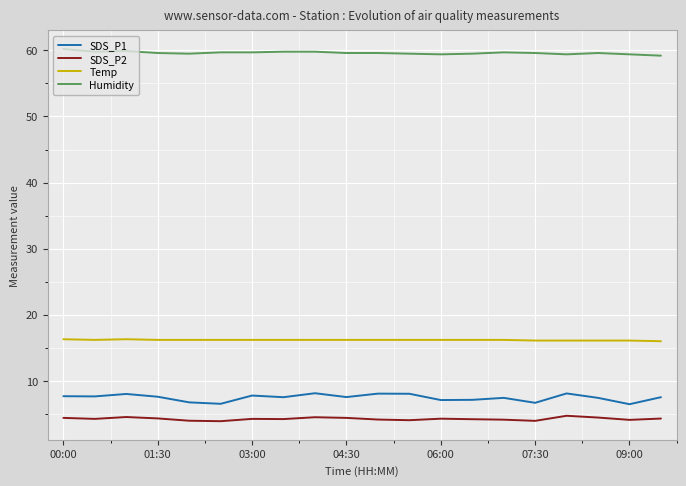

List the series in order of their peak value, highest first.

Humidity, Temp, SDS_P1, SDS_P2